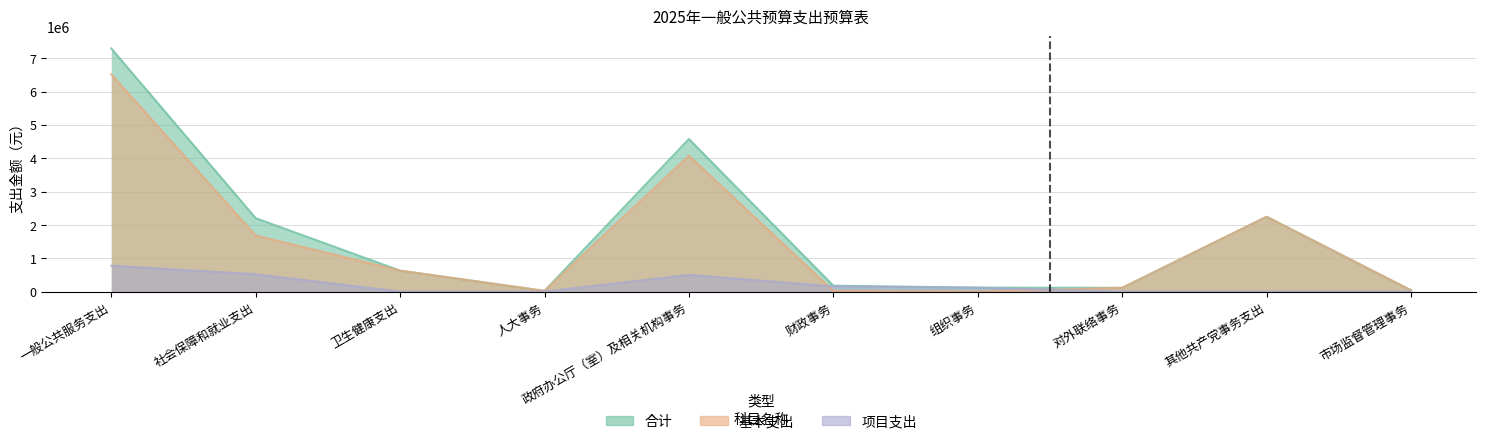

What is the label of the 2nd point from the right?

其他共产党事务支出